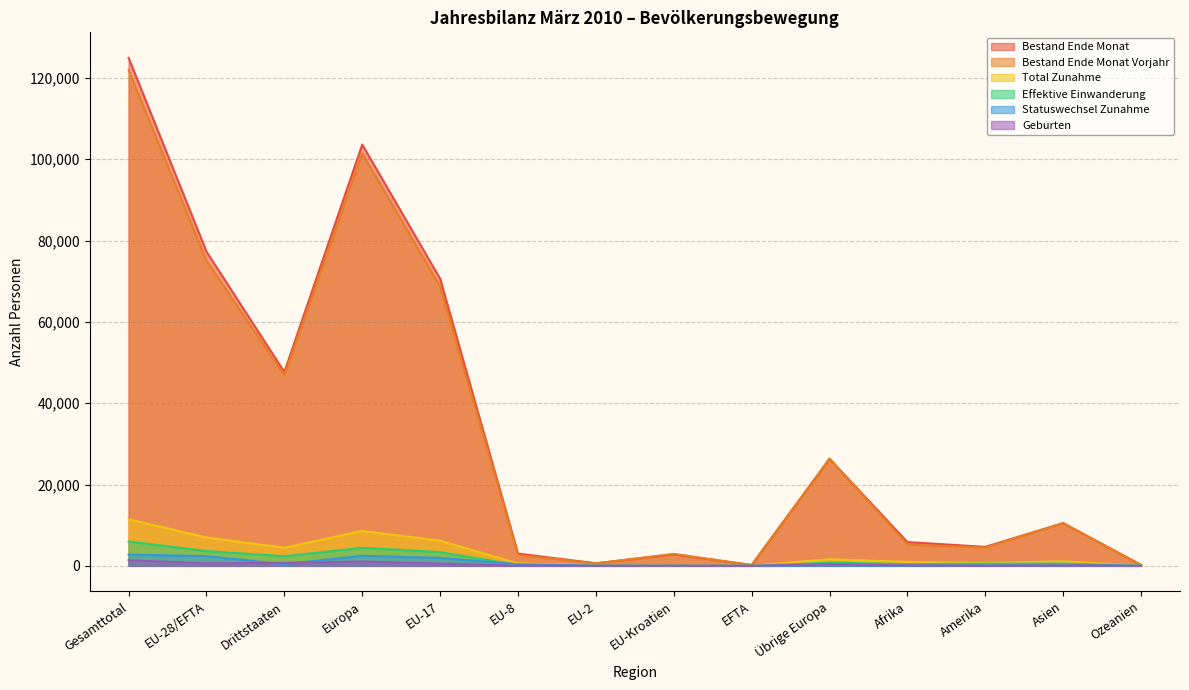

In Geburten, how many points are higher than both neighbors (excluding endpoints)?

4